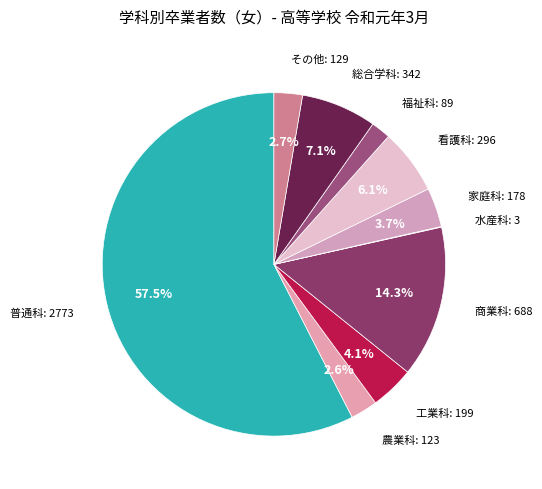

To the nearest percent, what percentage of the pie is 総合学科?

7%